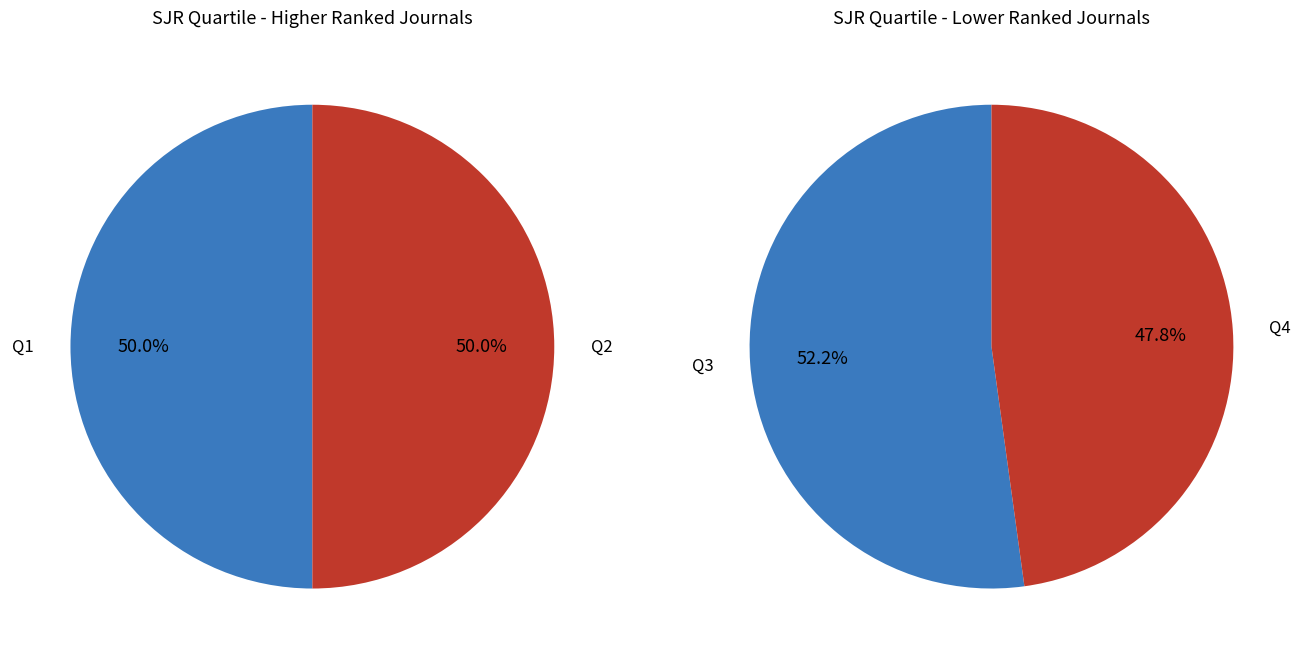

Is Q1 the majority of the pie?

No